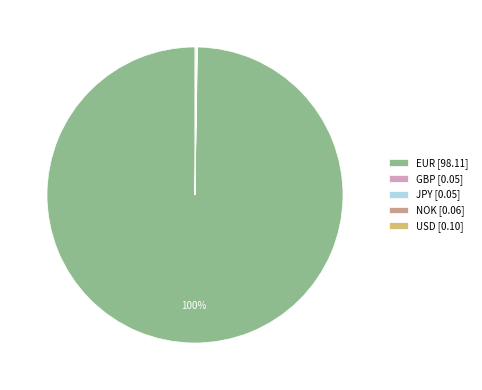

To the nearest percent, what is the average slice percentage?

20%